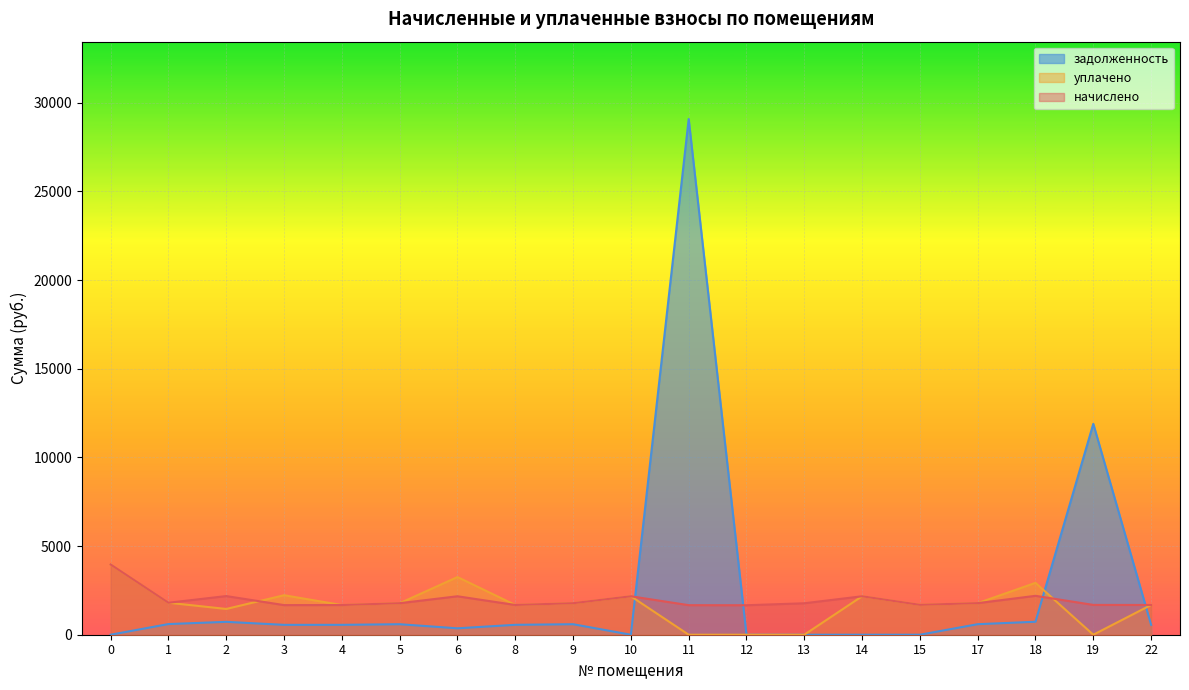

Rank the series by their maximum value, from highest to lowest.

задолженность, начислено, уплачено